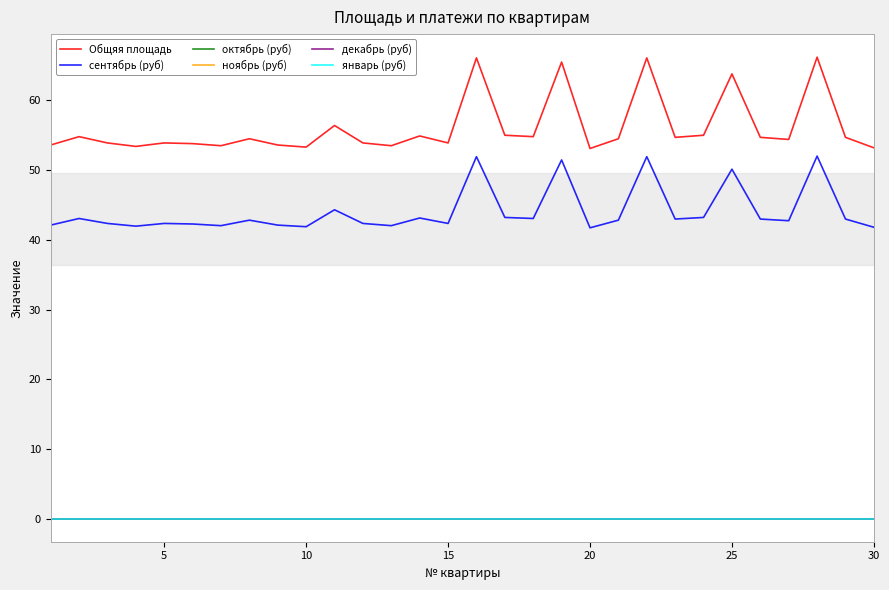

Does the chart have visible grid lines?

No